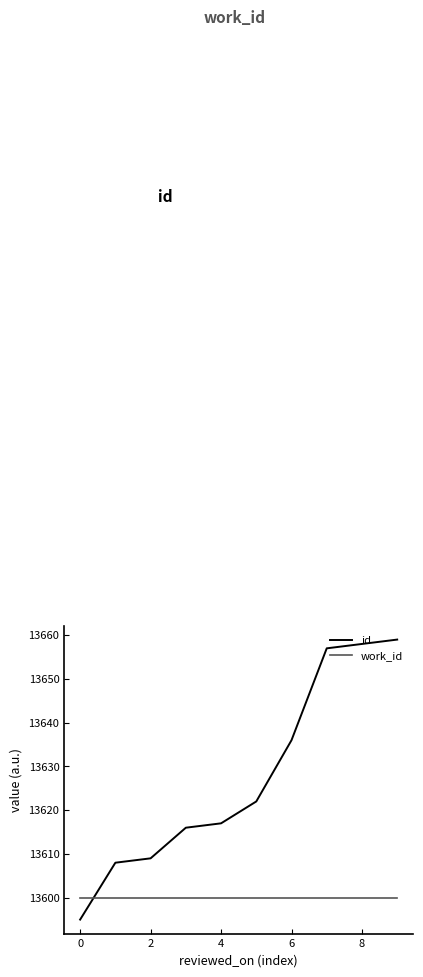

Which series has the largest range (max minus min)?

id